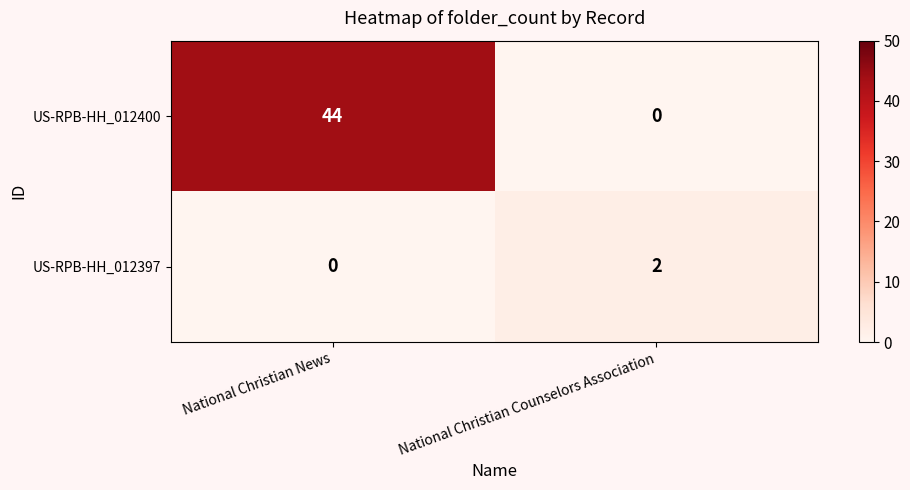

At which category is the sum across all series the highest?

National Christian News